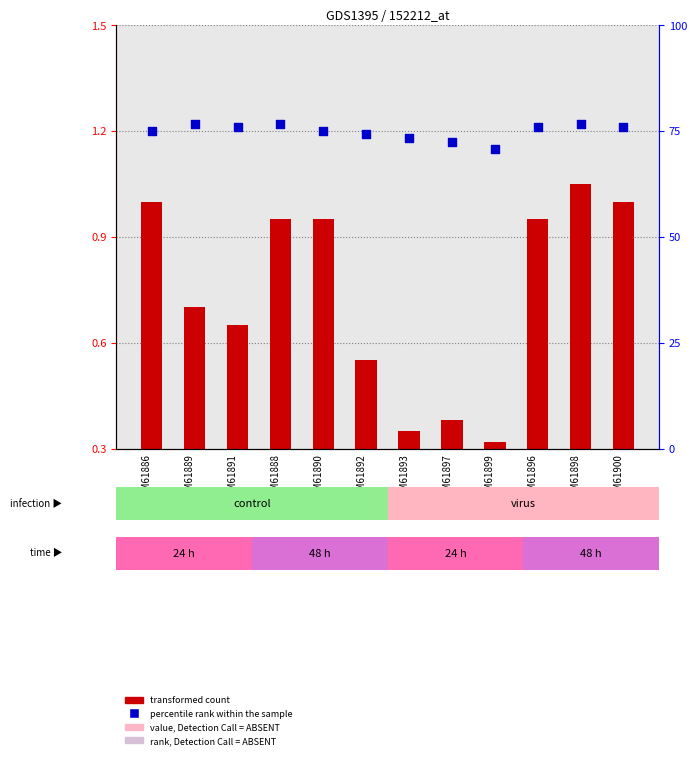

Which series has the largest total across all categories?

percentile rank within the sample